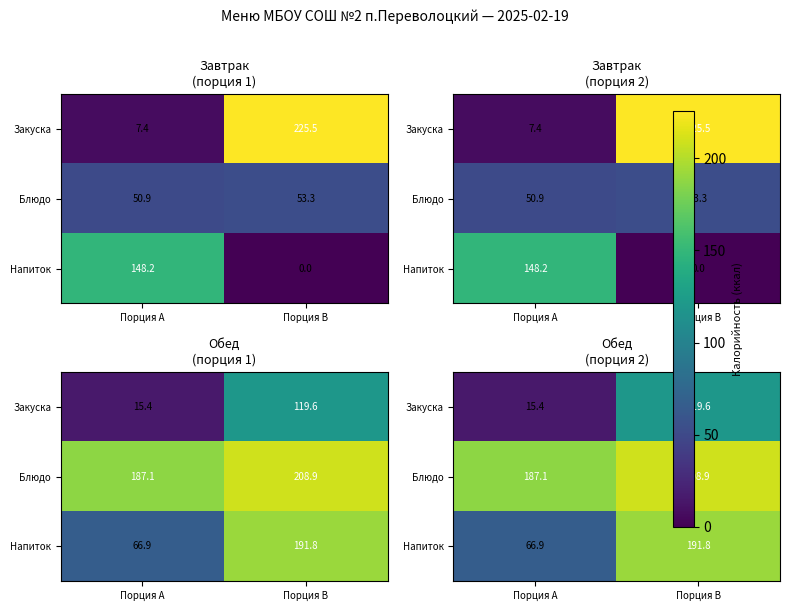

At which category does the chart reach its minimum across all series?

Порция A